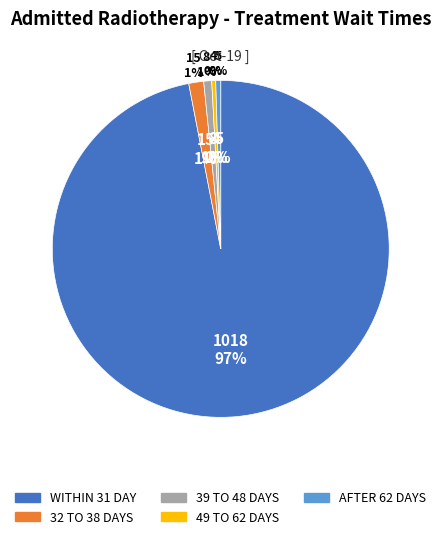

Combined, what portion of the pie is WITHIN 31 DAY and 49 TO 62 DAYS?

97.3%